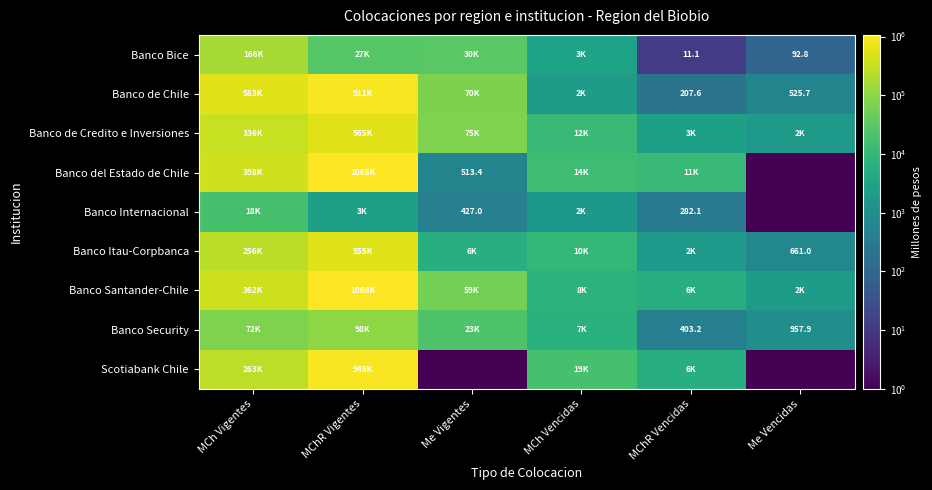

The value of Banco Security at Me Vigentes is 36785.8. True or false?

False